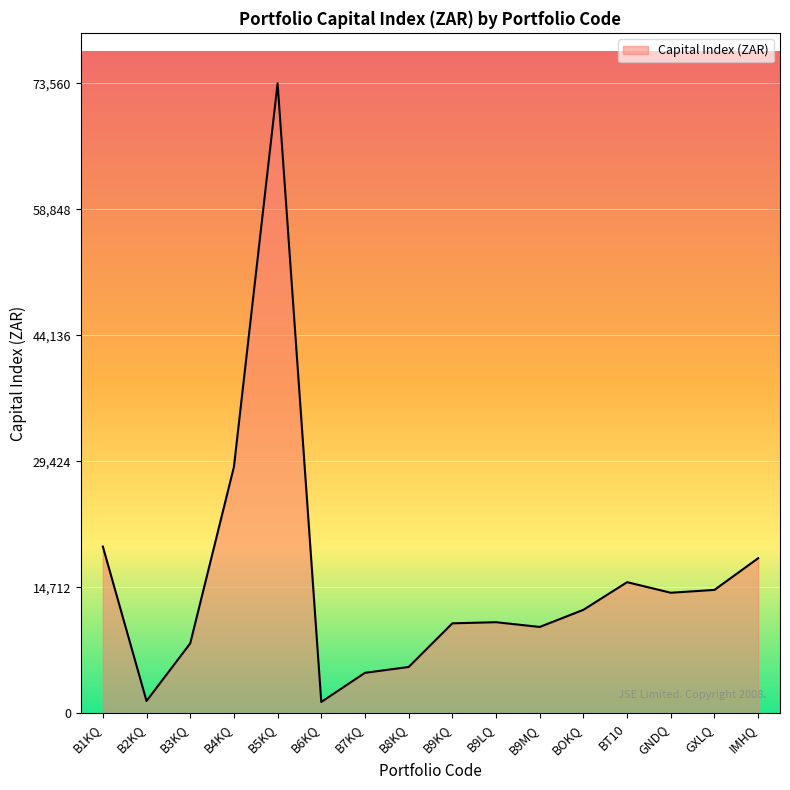

At which category does the chart reach its peak across all series?

B5KQ